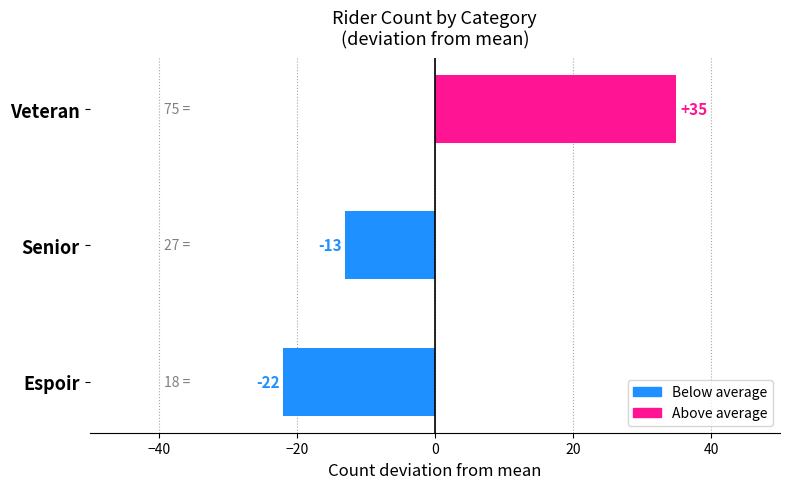

Rank the categories by value from highest to lowest.

Veteran, Senior, Espoir